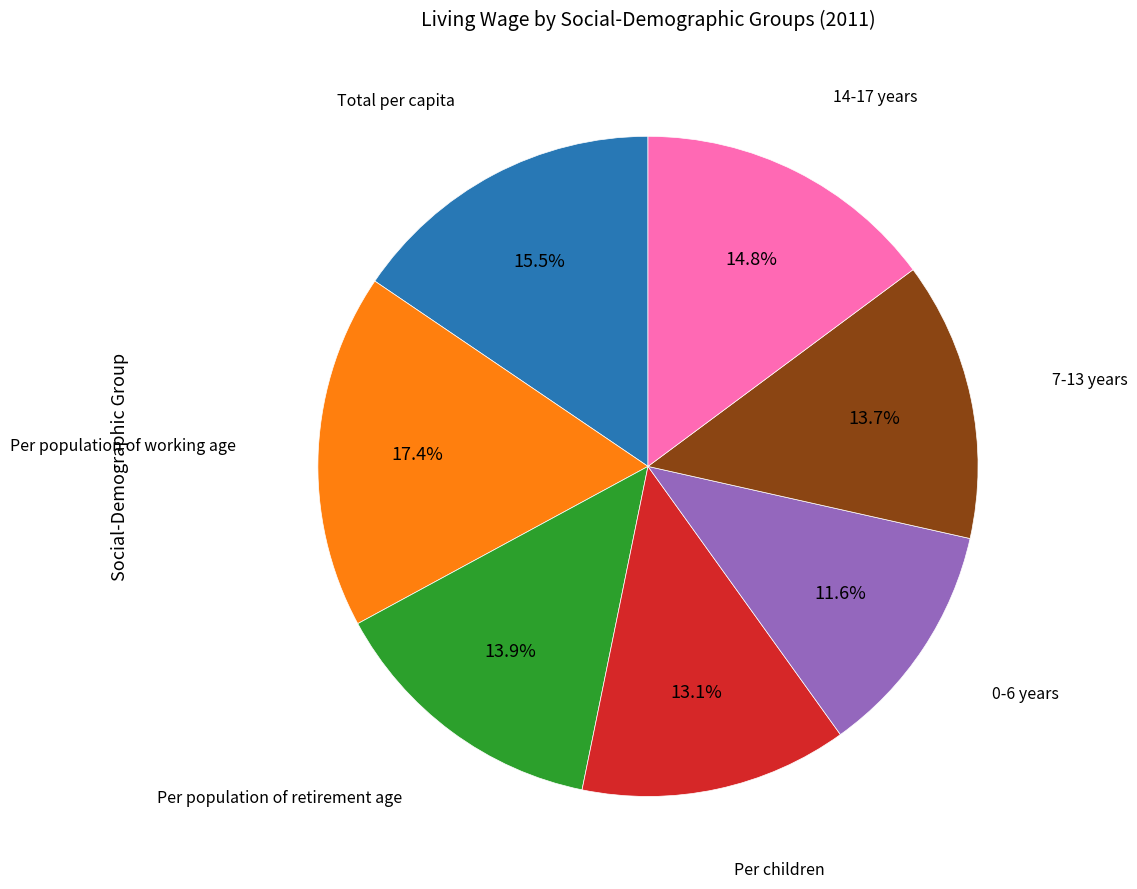

Is there any slice that represents more than half of the pie?

No